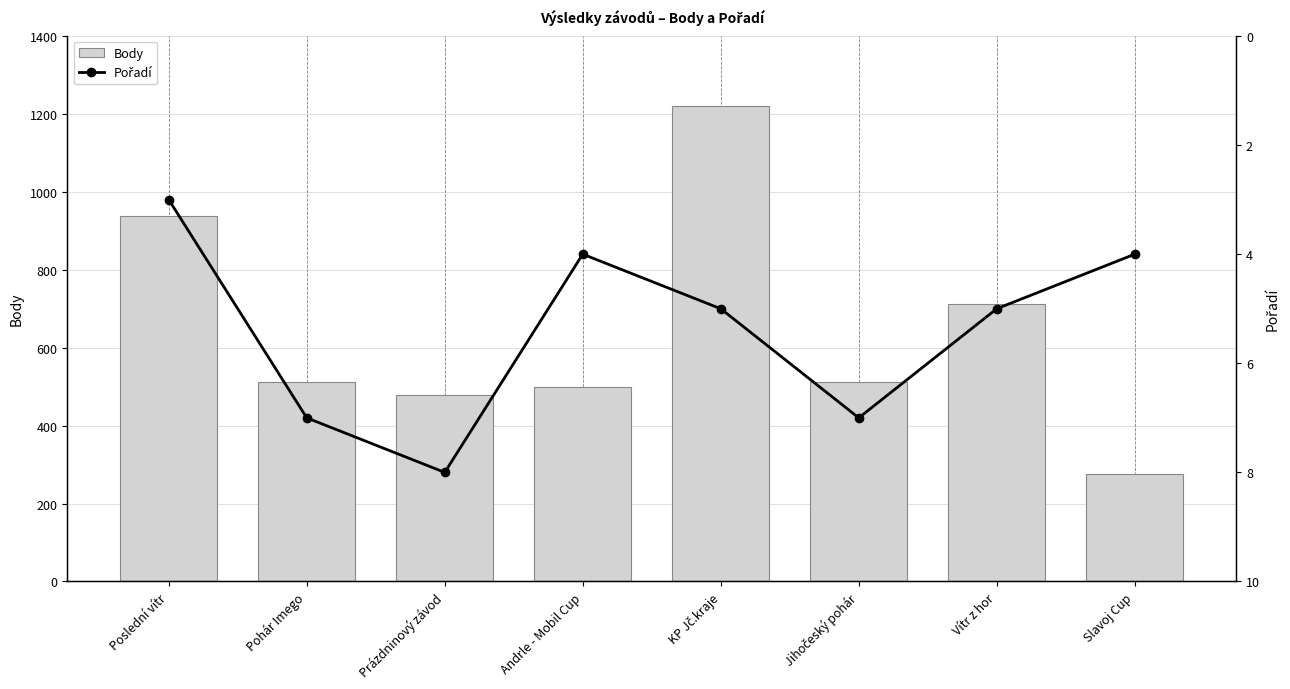

Rank the categories by Pořadí value from lowest to highest.

Poslední vítr, Andrle - Mobil Cup, Slavoj Cup, KP Jč.kraje, Vítr z hor, Pohár Imego, Jihočeský pohár, Prázdninový závod